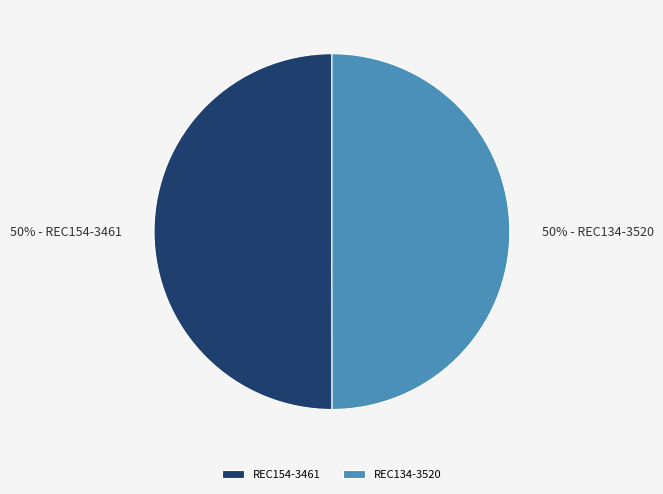

The REC134-3520 slice represents 64% of the pie. True or false?

False